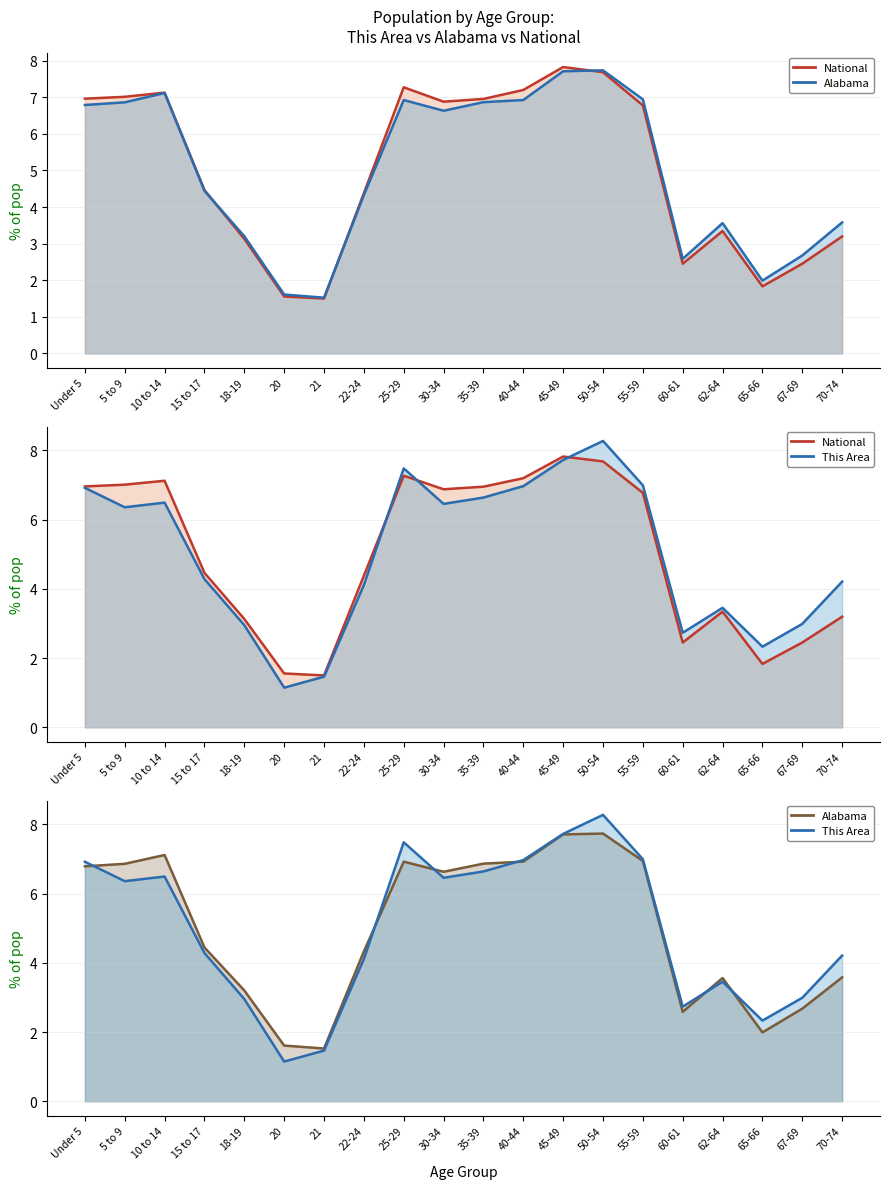

Rank the series at 5 to 9 from lowest to highest value.

This Area (line), Alabama (line), National (line)